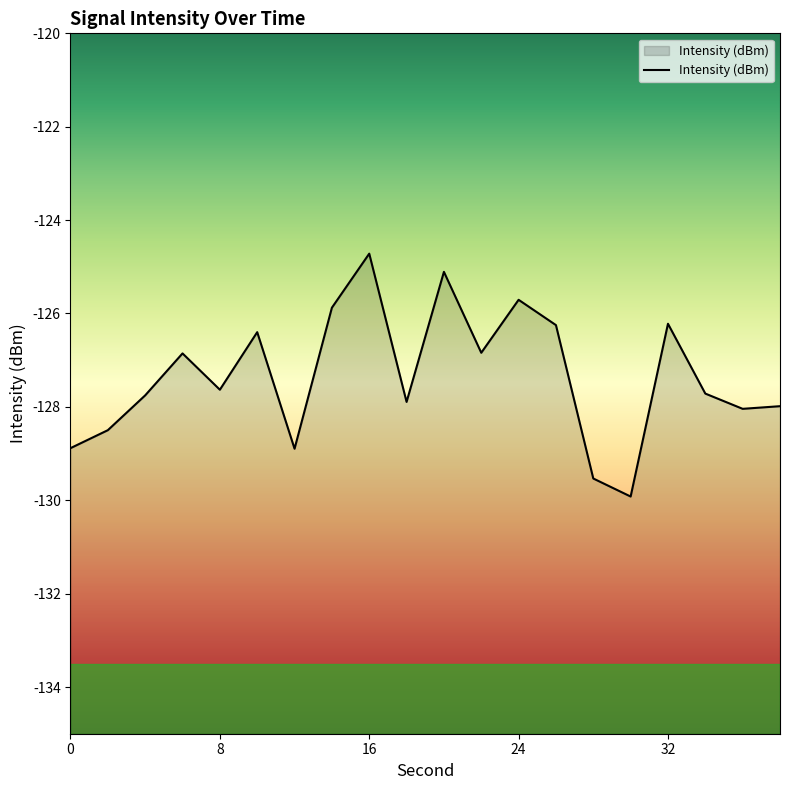

Rank the categories by value from lowest to highest.

30, 28, 12, 0, 2, 36, 38, 18, 4, 34, 8, 6, 22, 10, 26, 32, 14, 24, 20, 16